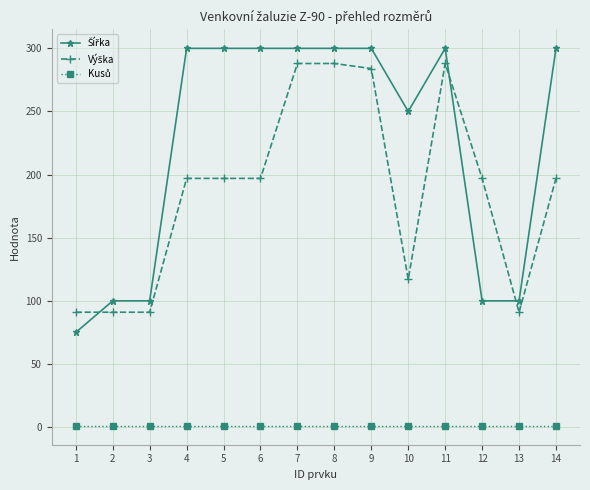

What is the greatest value displayed?

300